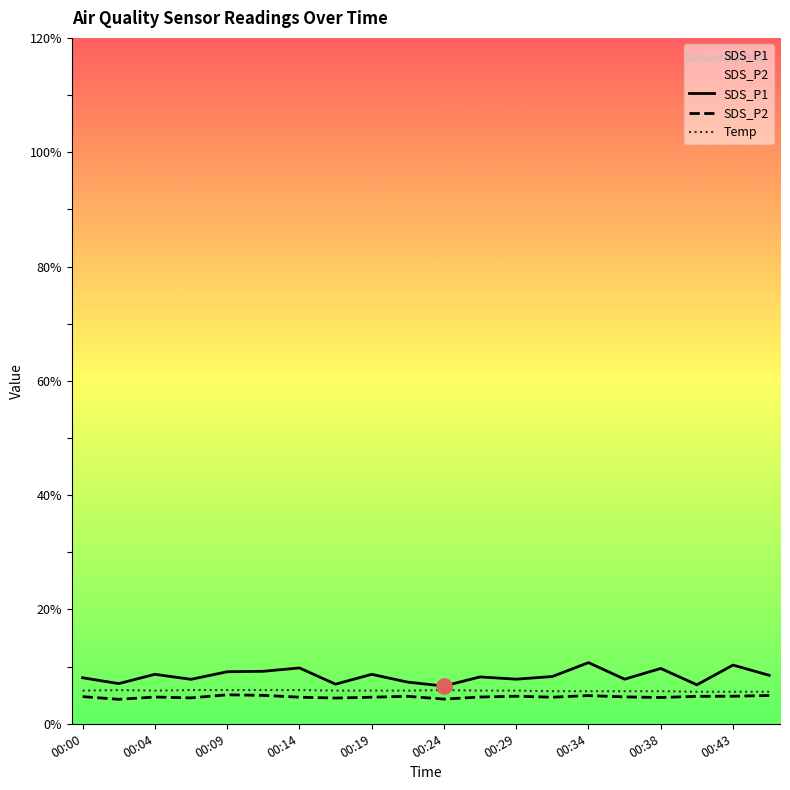

Is it true that SDS_P1 equals 4.0 at 00:04?

False